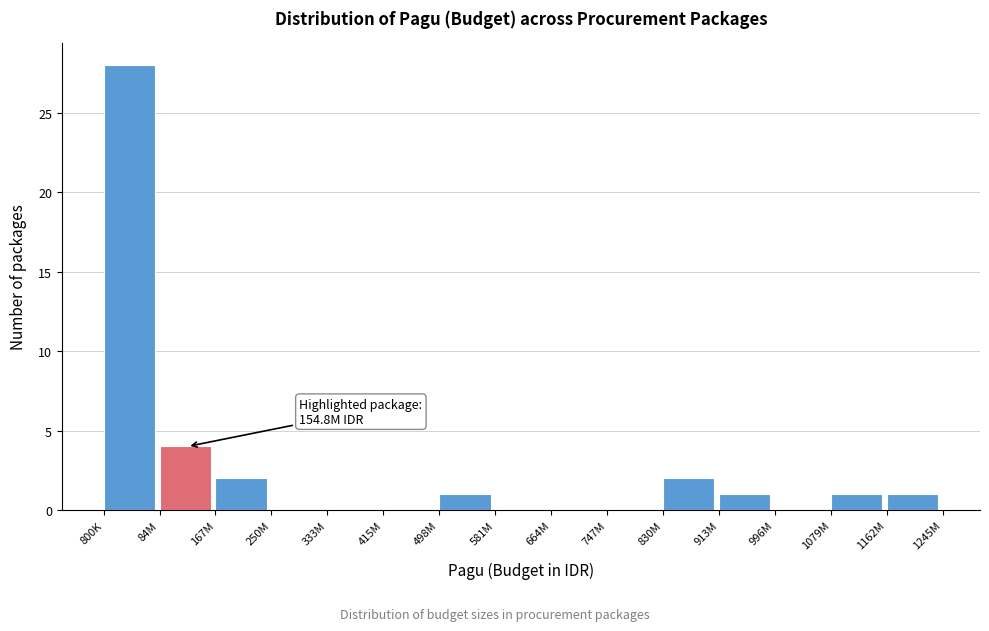

Reading left to right, list all the values displayed in this chart.

800K=28	84M=4	167M=2	250M=0	333M=0	415M=0	498M=1	581M=0	664M=0	747M=0	830M=2	913M=1	996M=0	1079M=1	1162M=1